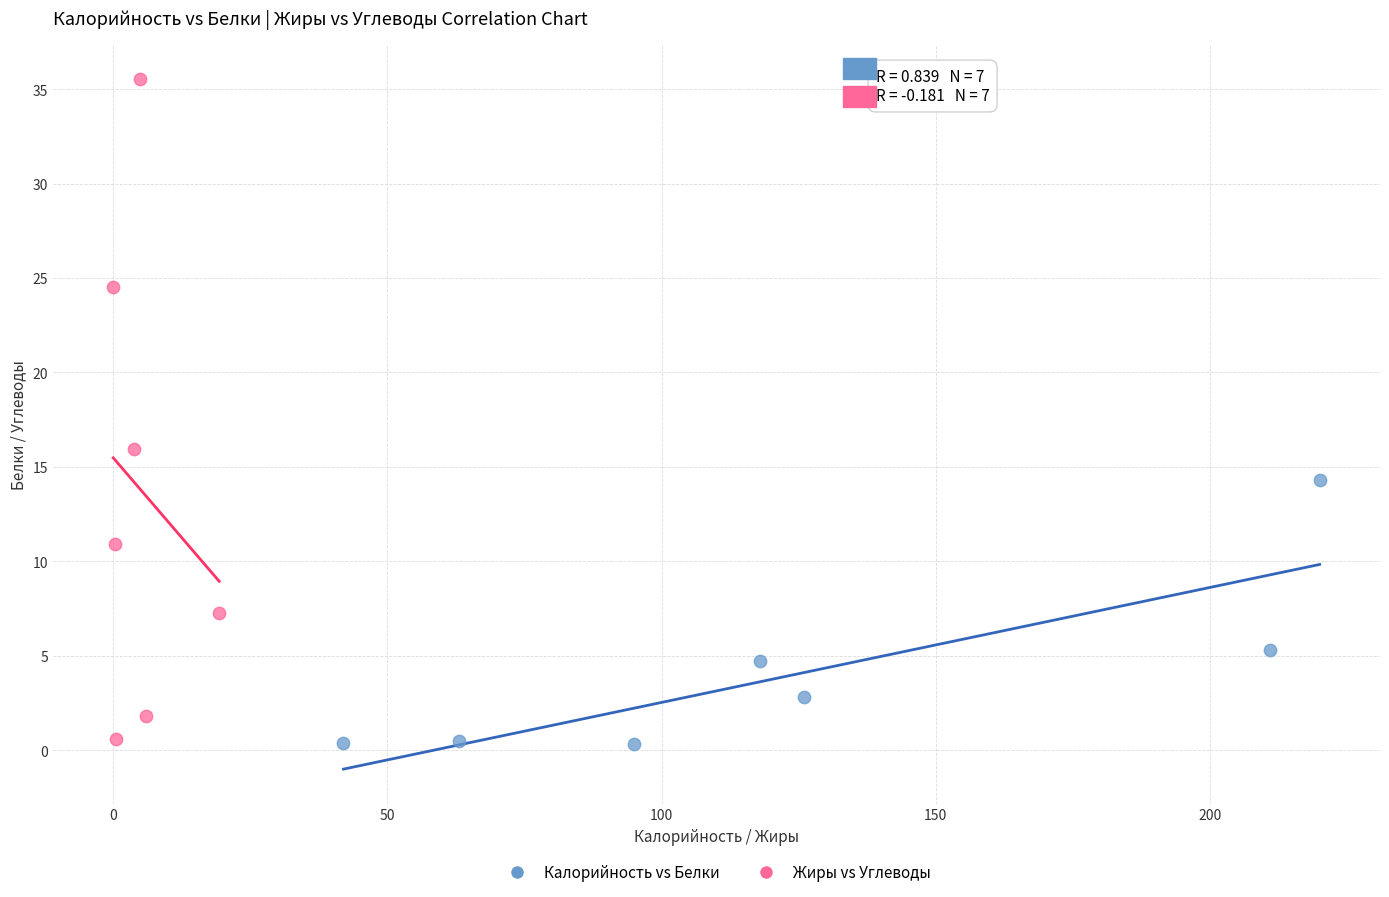

Which series contains the highest Y value?

Жиры vs Углеводы